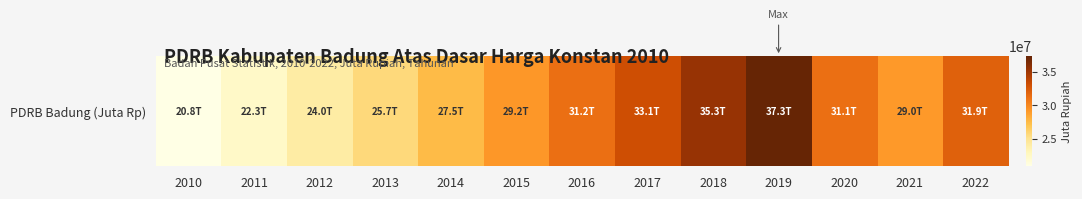

What is the maximum value shown in the chart?

37326470.7